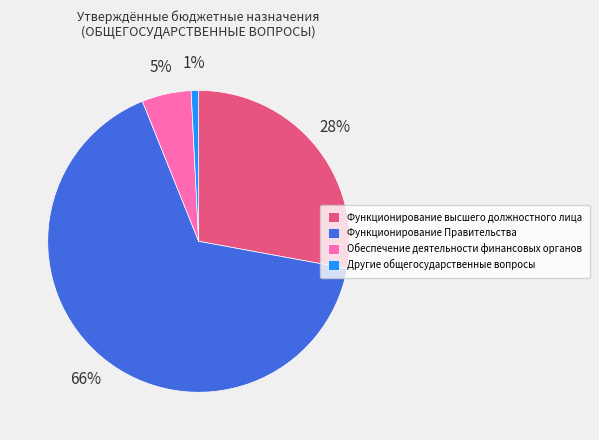

To the nearest percent, what percentage of the pie is Функционирование высшего должностного лица?

28%